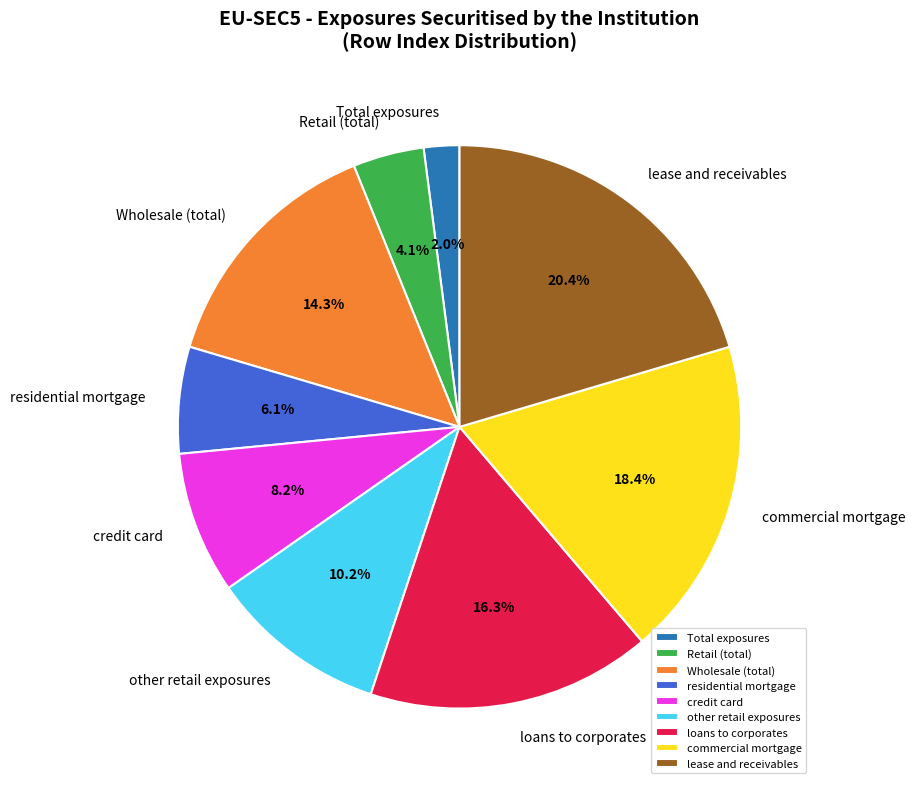

Count the number of slices in the pie.

9